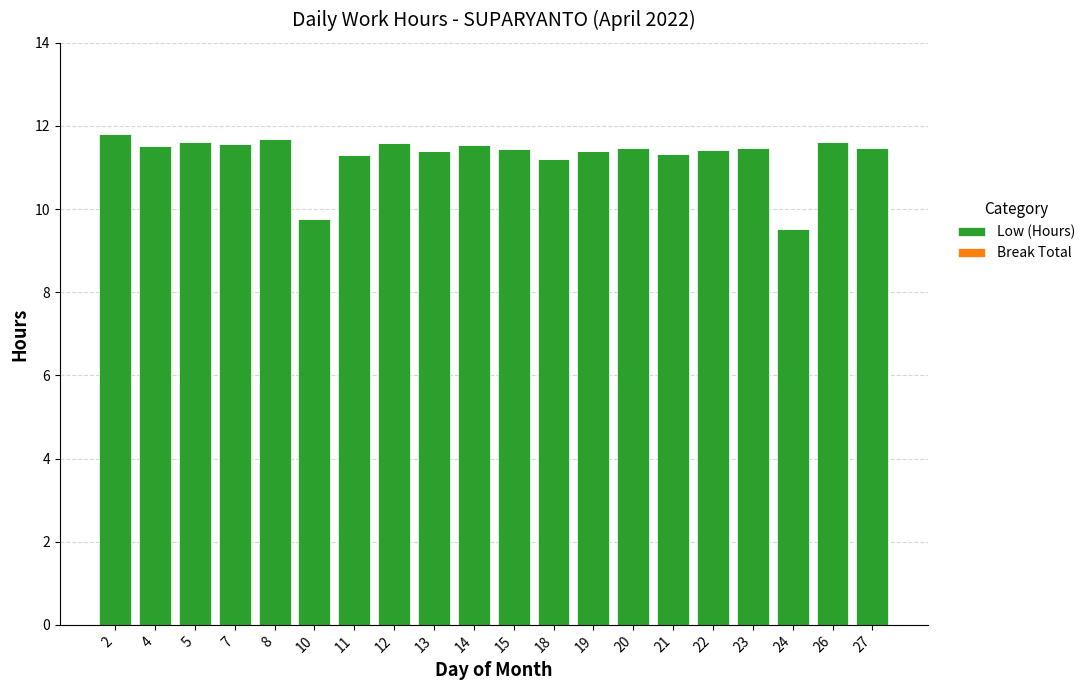

What is the maximum value shown in the chart?

11.8